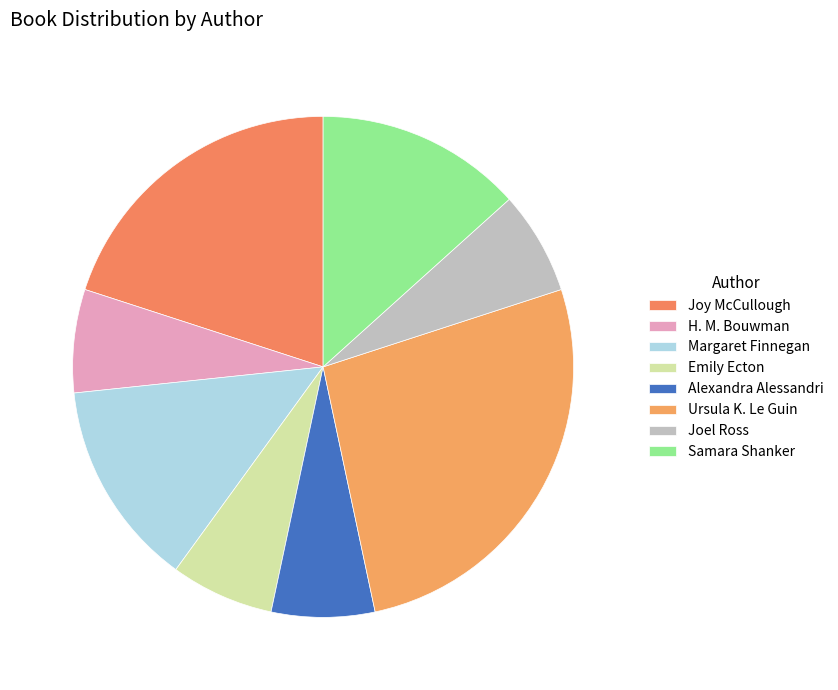

To the nearest percent, what is the average slice percentage?

12%